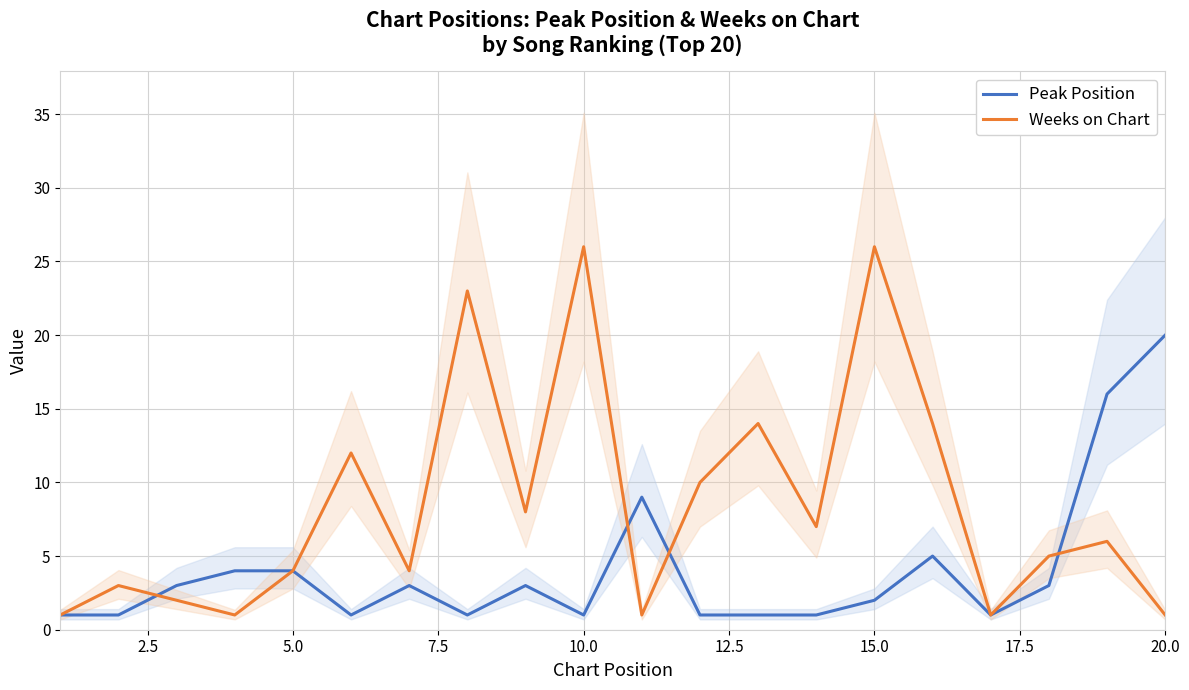

What is the lowest value of the Peak Position series?

1